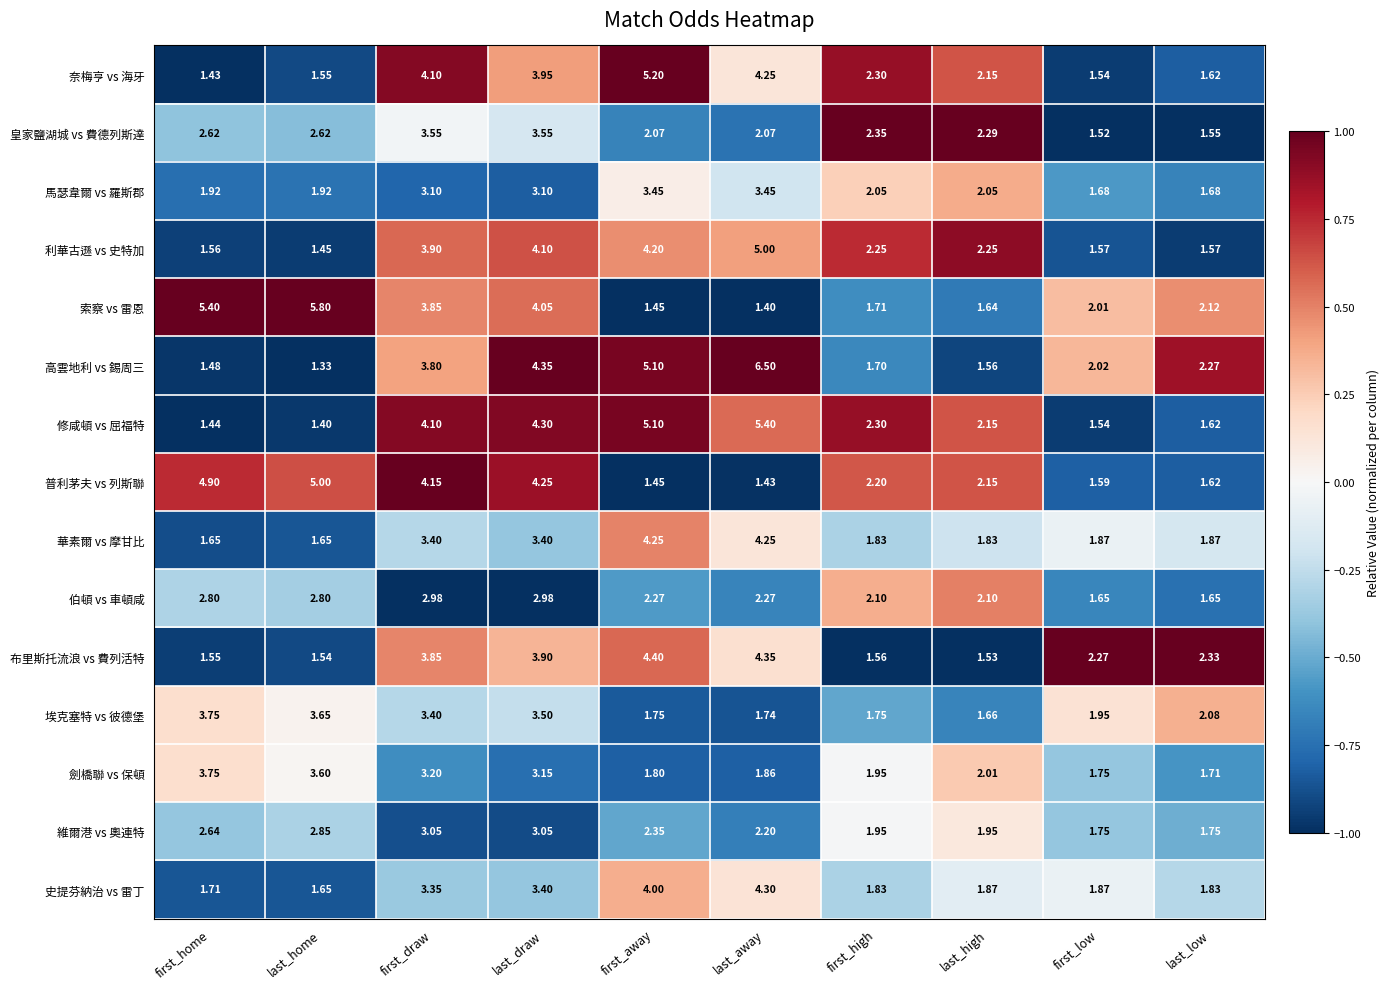

Where is 布里斯托流浪 vs 費列活特 nearest to the value 2?

first_low